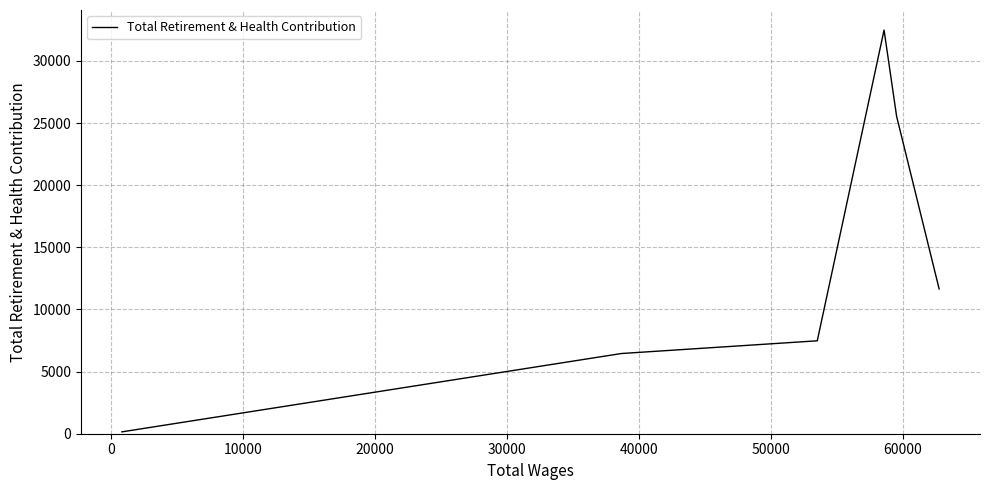

How many interior local peaks (higher than both neighbors) does the data have?

1